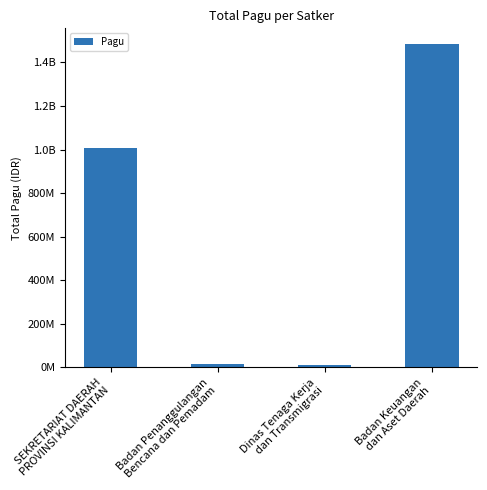

Are the bars horizontal?

No